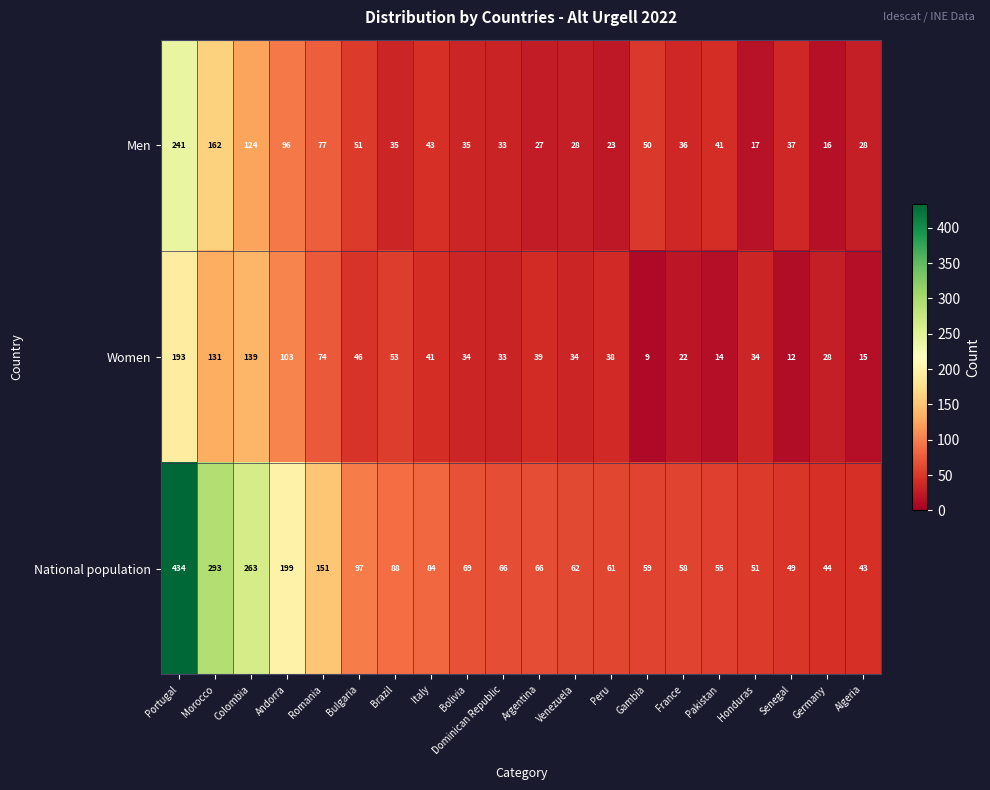

At Portugal, list the series in order from largest to smallest.

National population, Men, Women